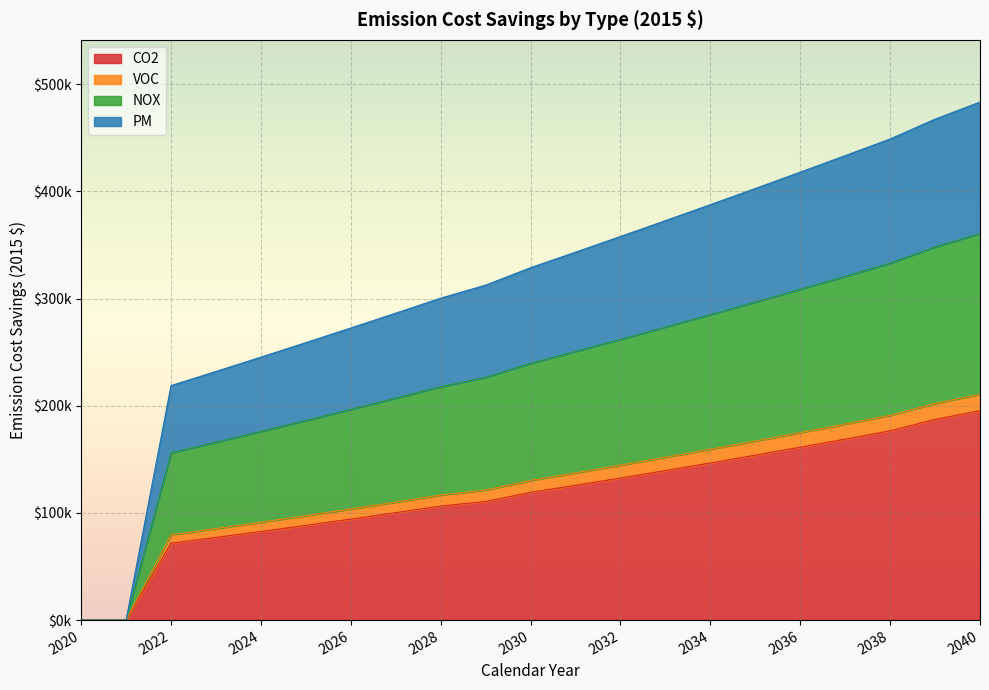

What is the difference between the maximum and minimum values in the CO2 series?

195352.3